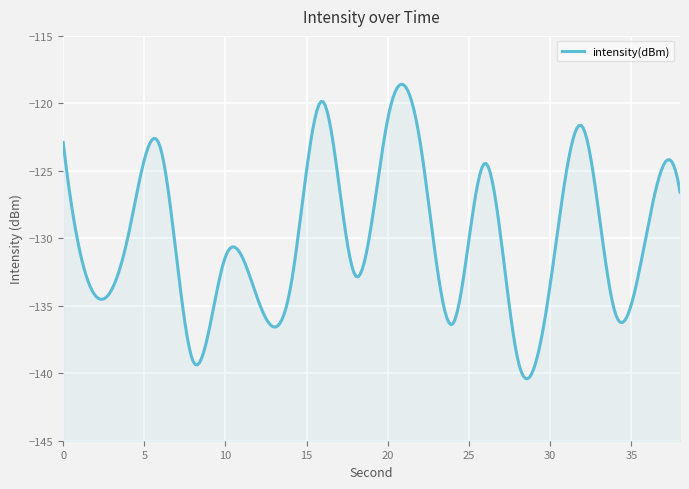

Reading left to right, transcribe all the data shown in this chart.

0=-122.9	2=-134.3	4=-129.8	6=-123.3	8=-139.1	10=-131.4	12=-134.5	14=-133.7	16=-119.9	18=-132.8	20=-121.1	22=-122.9	24=-136.3	26=-124.4	28=-138.9	30=-133.5	32=-121.7	34=-135.5	36=-129.3	38=-126.6